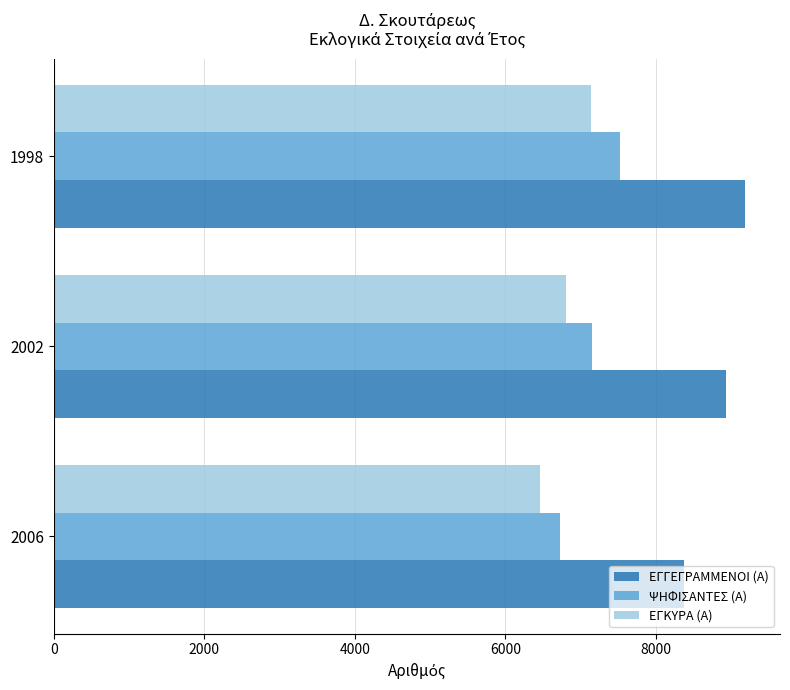

What is the difference between the maximum and minimum values in the ΕΓΚΥΡΑ (Α) series?

678